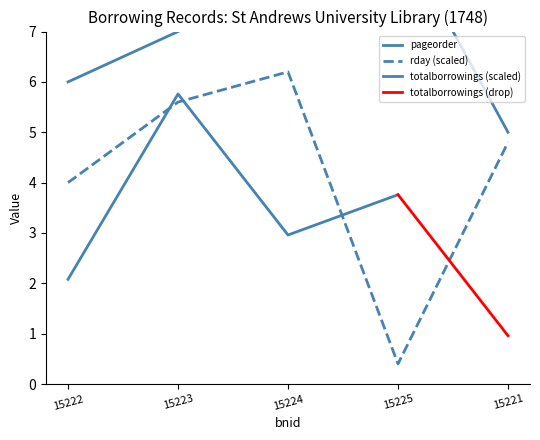

Where is the first local minimum for rday?

15225